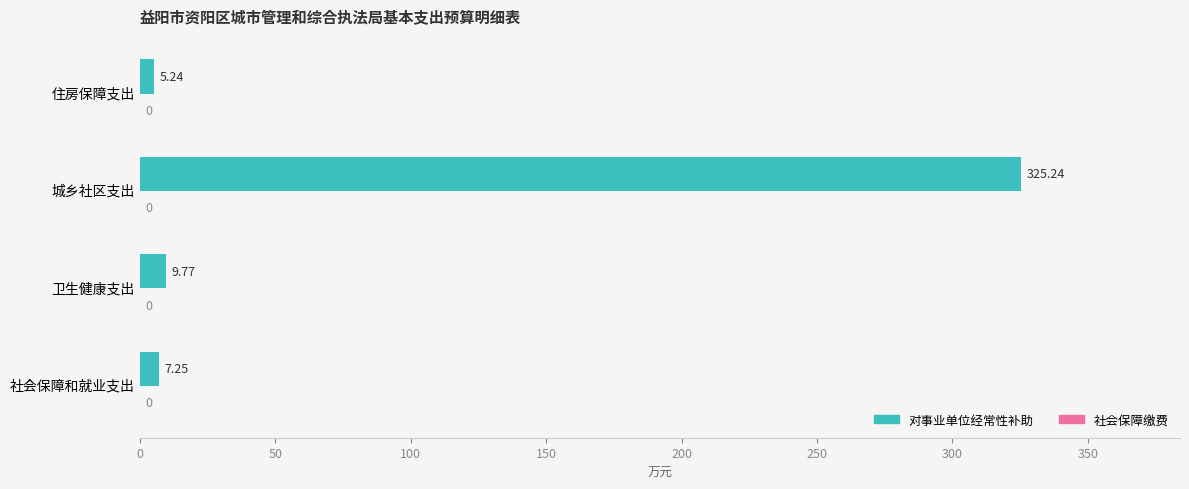

Where is the data nearest to the value 165?

卫生健康支出